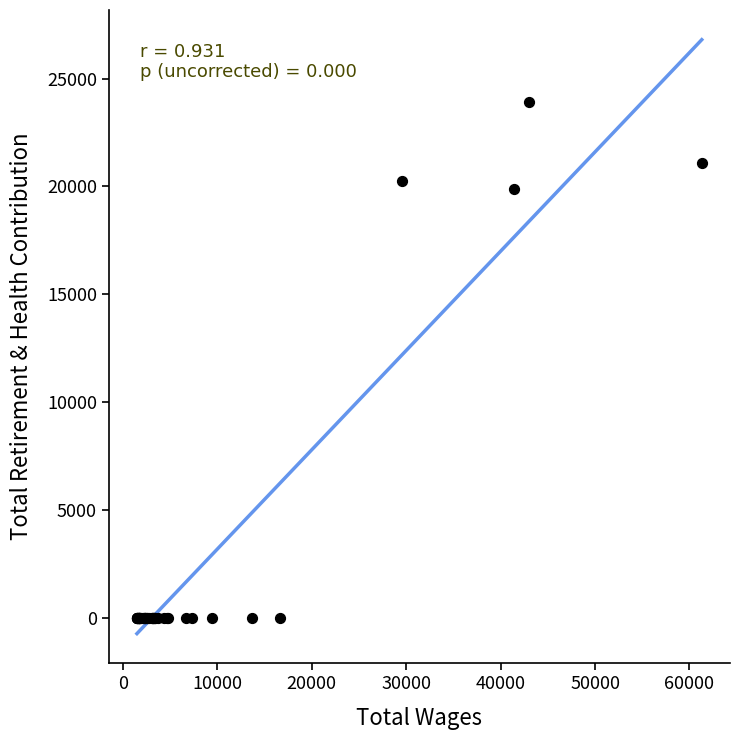

What Y value in the scatter plot is closest to 11948?

19872